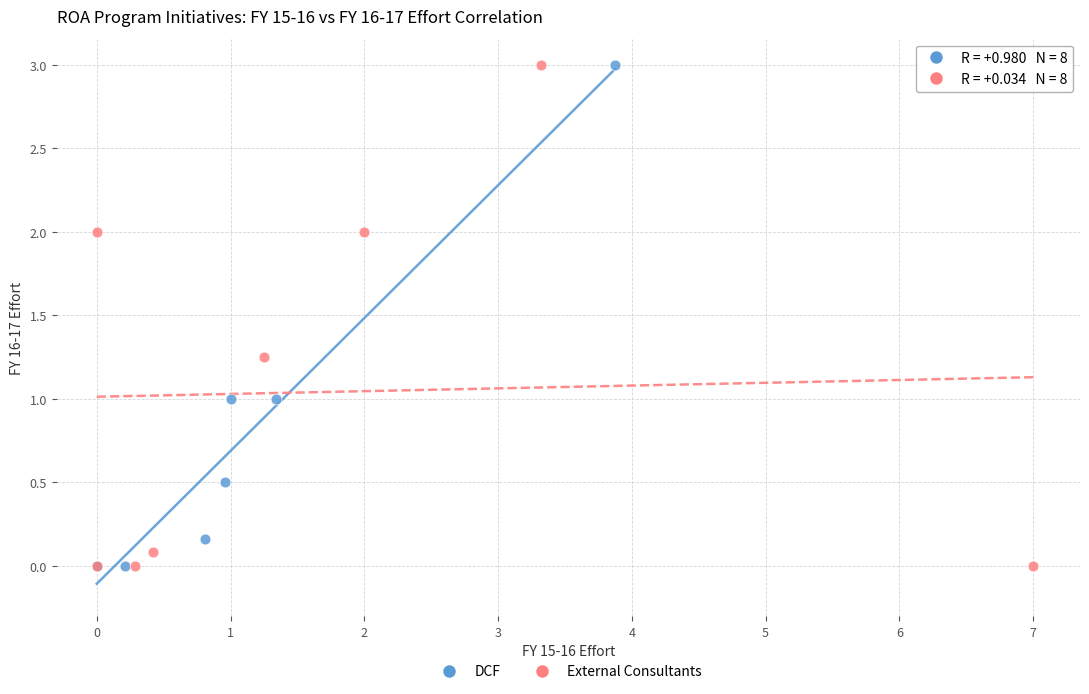

What are all the series names shown in the legend?

DCF, External Consultants